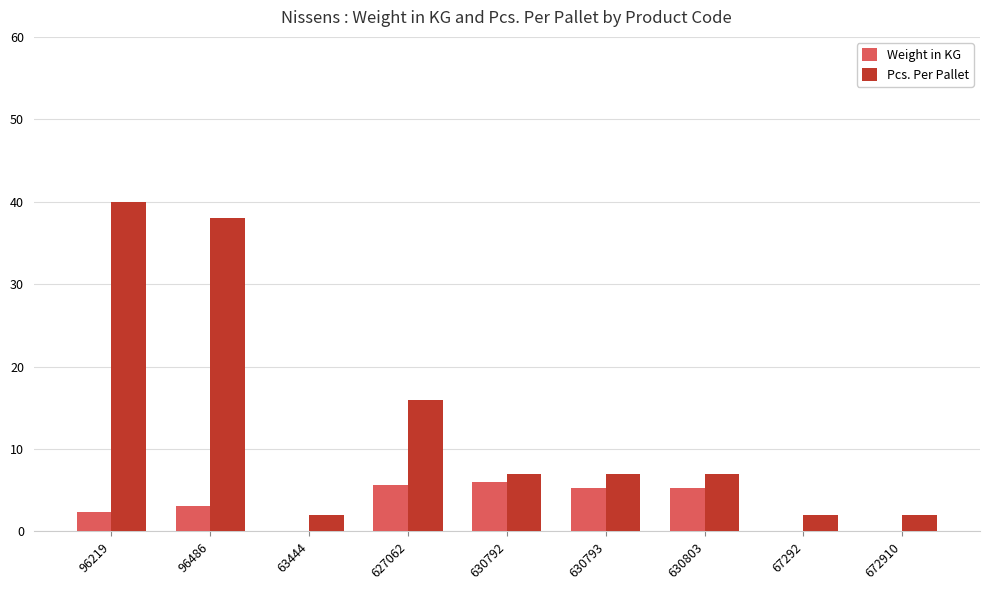

What are all the series names shown in the legend?

Weight in KG, Pcs. Per Pallet